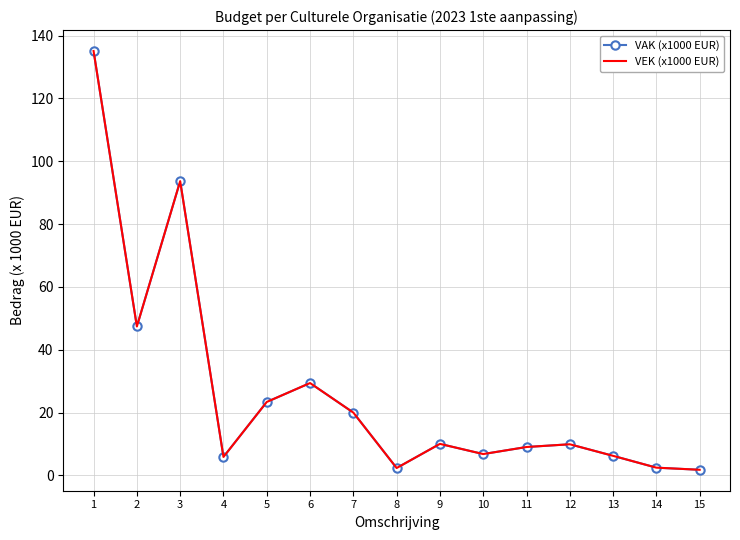

Reading left to right, what are all the values shown in this chart?

VAK (x1000 EUR): 1=135.1	2=47.4	3=93.7	4=5.9	5=23.4	6=29.4	7=20.0	8=2.3	9=10.0	10=6.8	11=9.0	12=9.9	13=6.2	14=2.4	15=1.8
VEK (x1000 EUR): 1=135.1	2=47.4	3=93.7	4=5.9	5=23.4	6=29.4	7=20.0	8=2.3	9=10.0	10=6.8	11=9.0	12=9.9	13=6.2	14=2.4	15=1.8